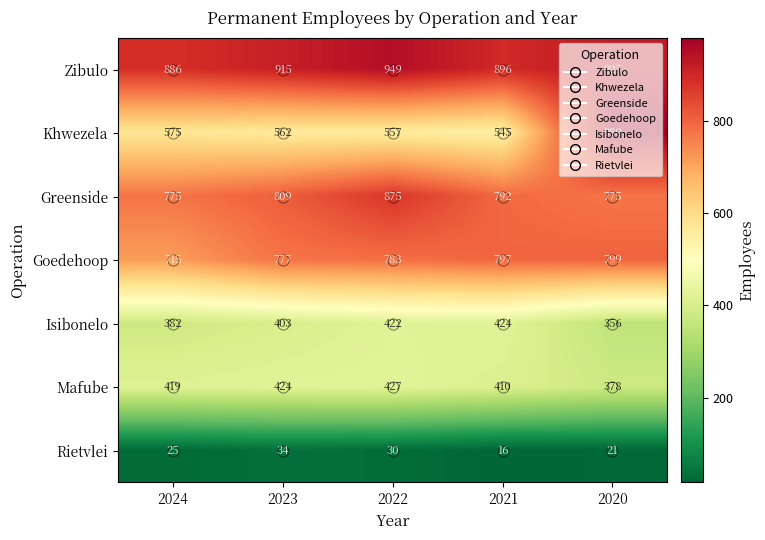

How many distinct data groups are displayed?

7